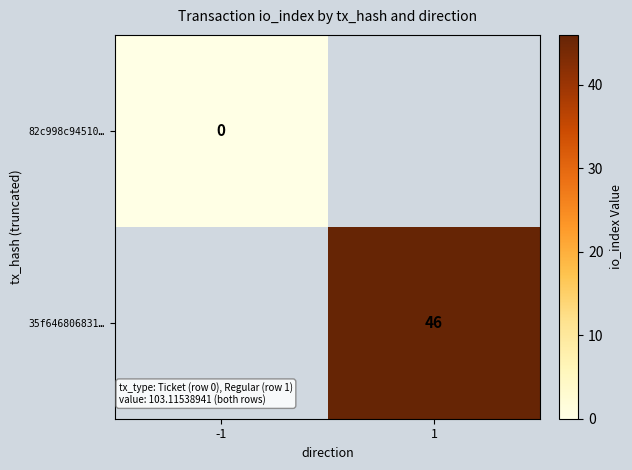

True or false: 35f646806831… has a value of 22 at 1.

False